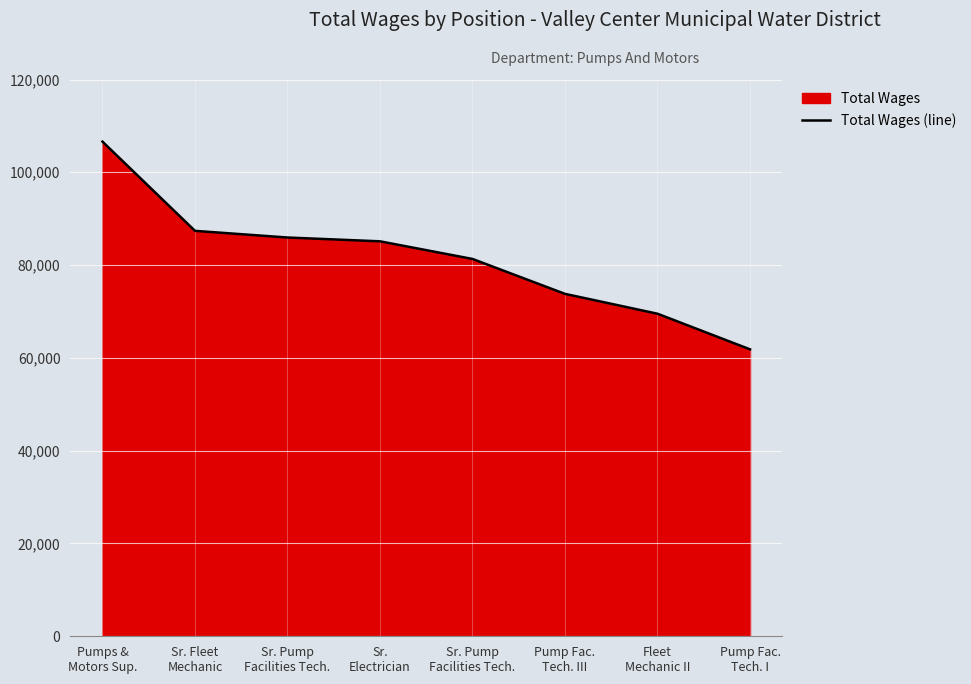

How many lines are shown in the chart?

1